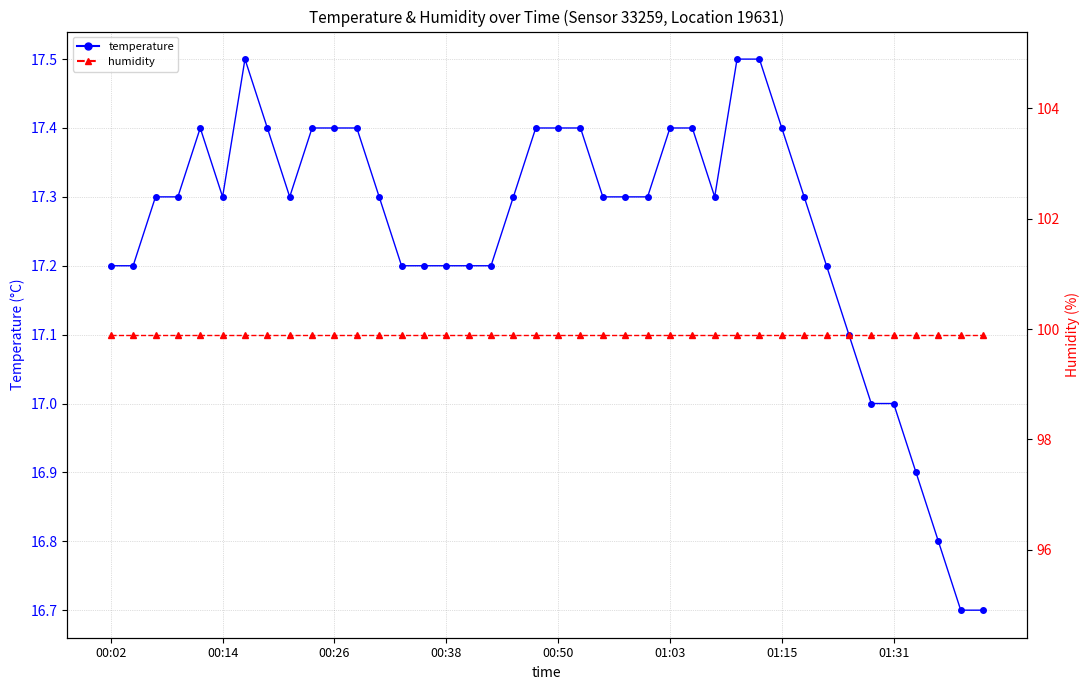

Which series has the largest total across all categories?

humidity